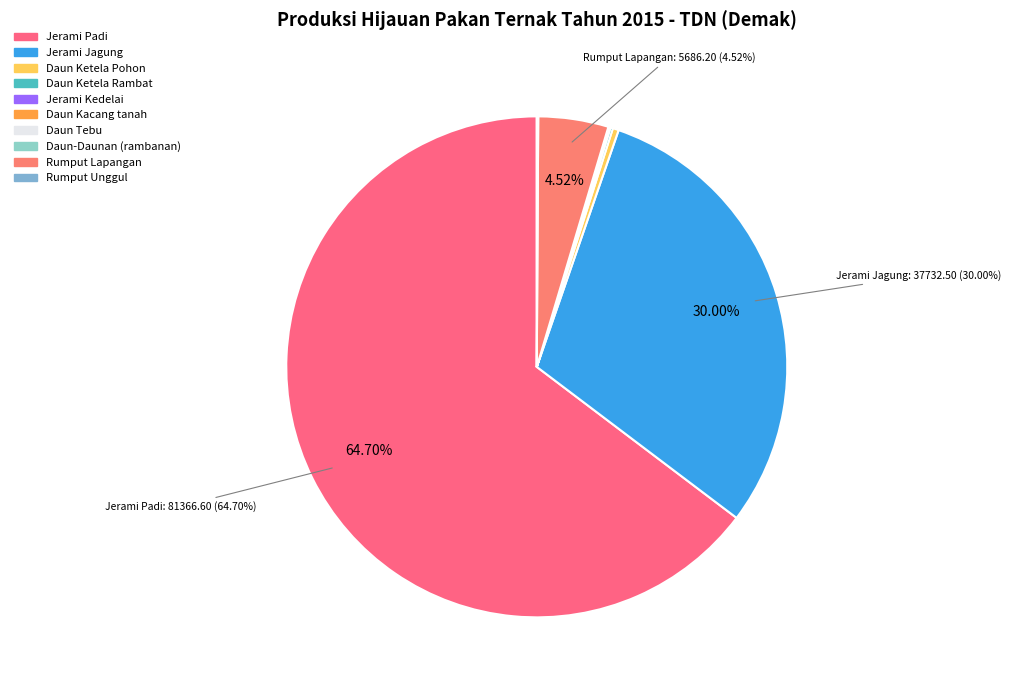

What percentage is the Rumput Lapangan slice, to the nearest percent?

5%